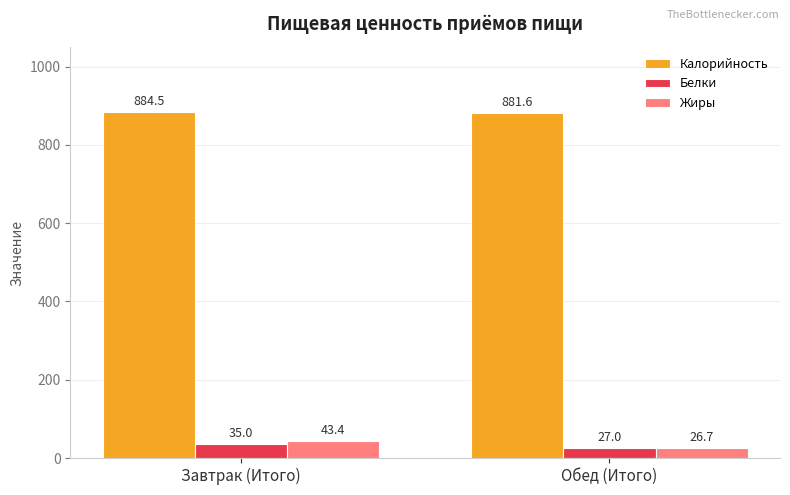

Reading right to left, what are all the values shown in this chart?

Калорийность: Обед (Итого)=881.6	Завтрак (Итого)=884.5
Белки: Обед (Итого)=27.0	Завтрак (Итого)=35.0
Жиры: Обед (Итого)=26.7	Завтрак (Итого)=43.4